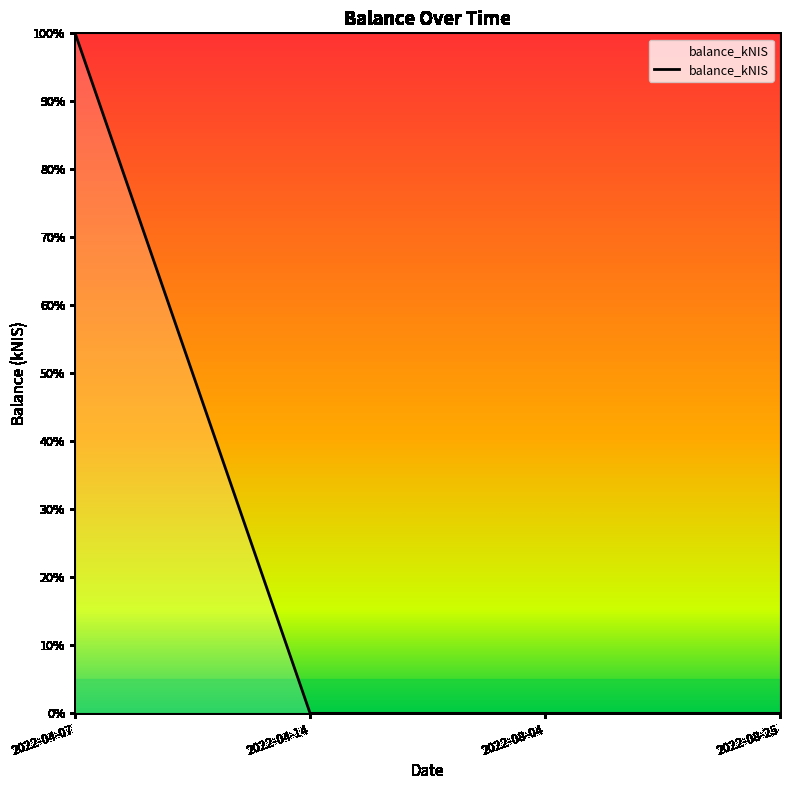

The value at 2022-04-14 is 0. True or false?

True